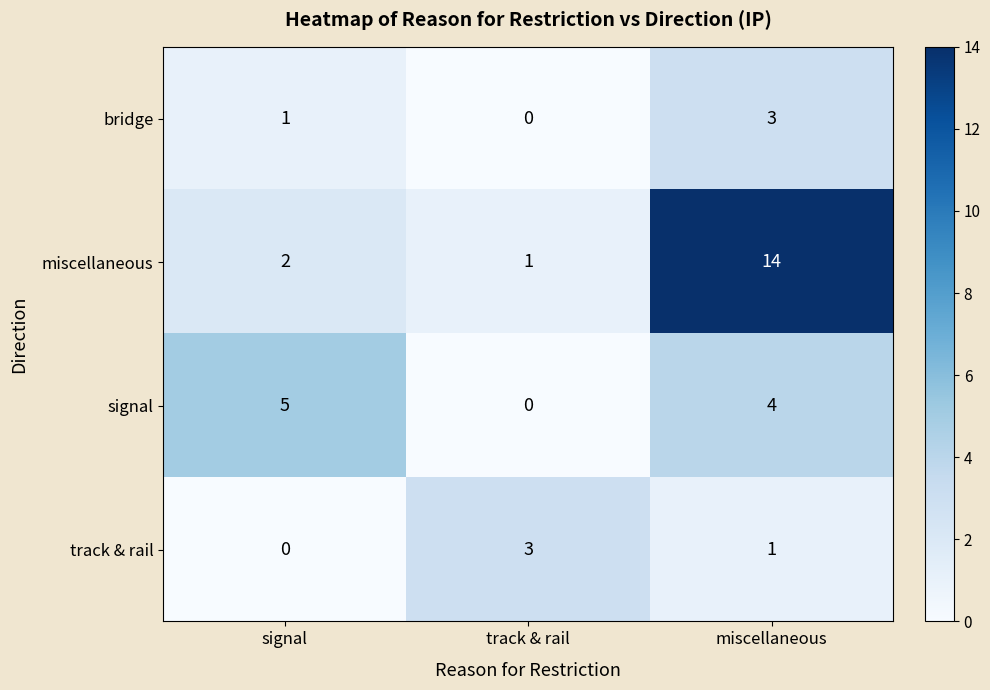

Which series has the largest range (max minus min)?

miscellaneous